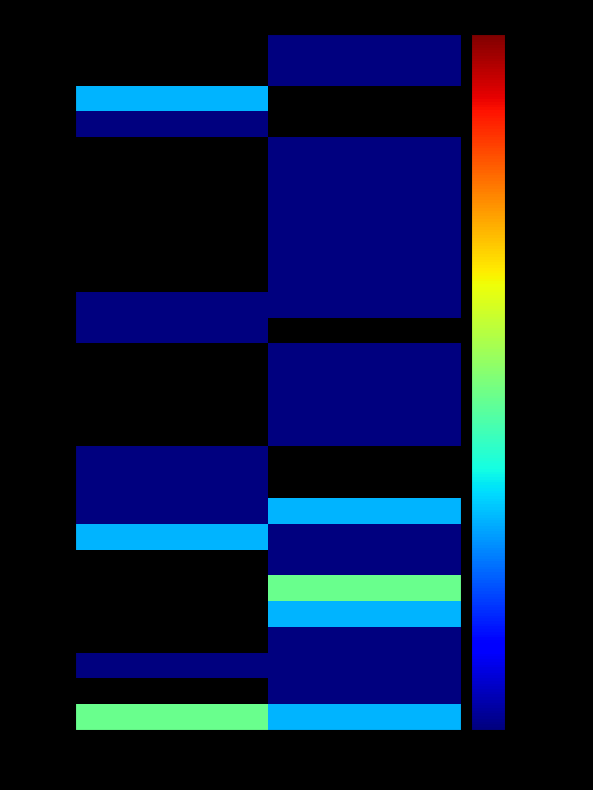

Rank the categories by 00010 value from lowest to highest.

F, O